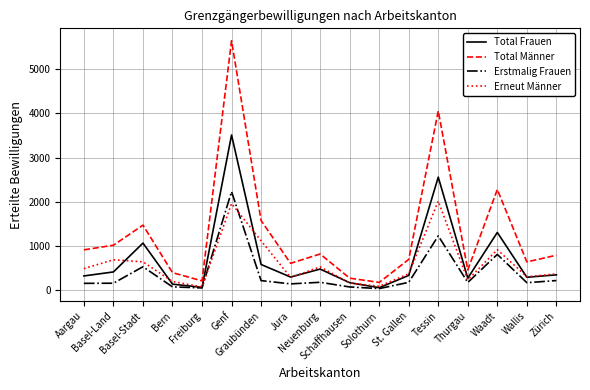

Count the number of categories in the chart.

17